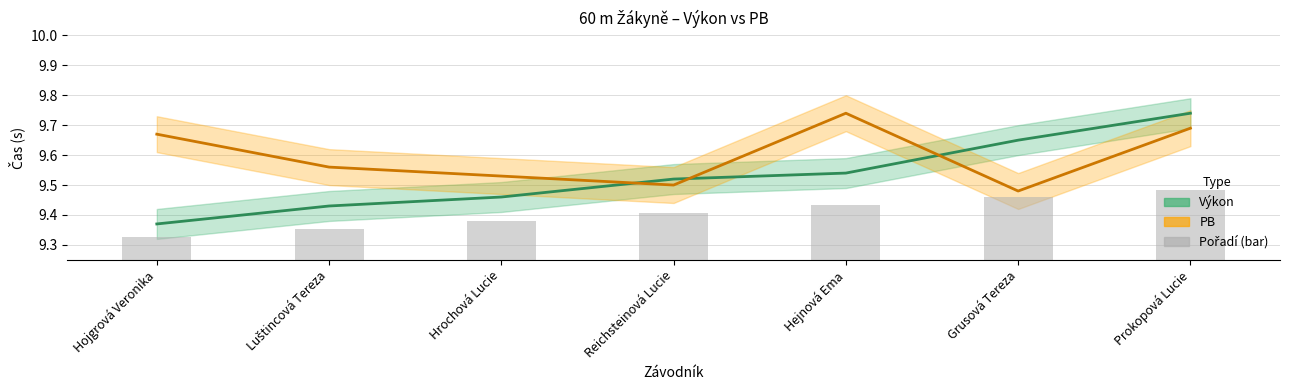

At which category does the chart reach its minimum across all series?

Hojgrová Veronika